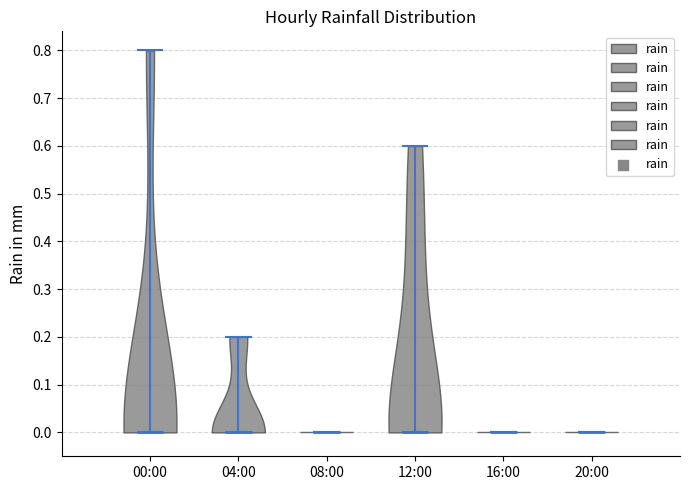

What is the lowest point the violin for 12:00 reaches on the y-axis? The values are not printed on the chart, so give them approximately, as read against the axis.

0.0